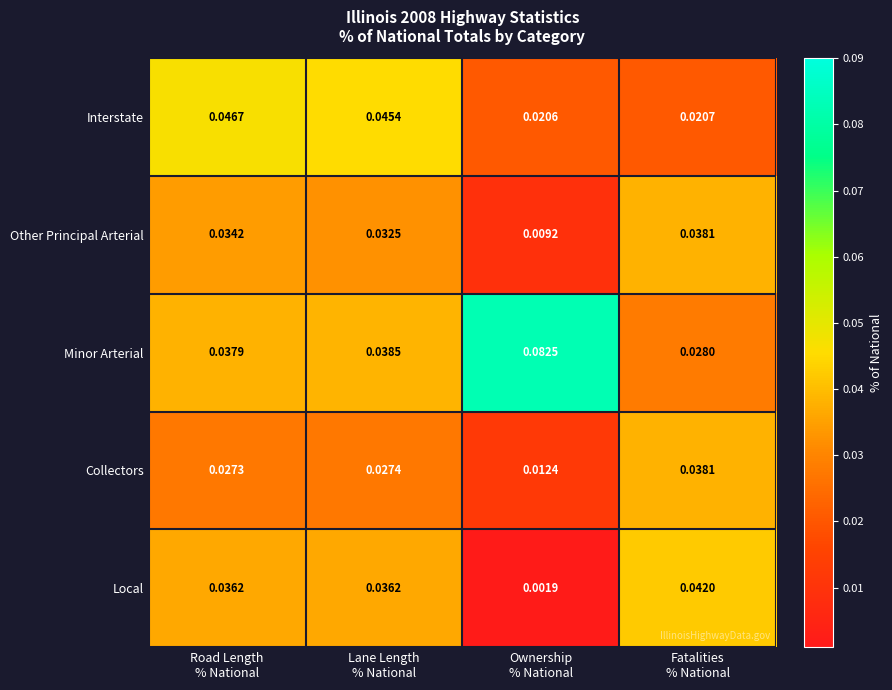

Which series has the largest total across all categories?

Minor Arterial